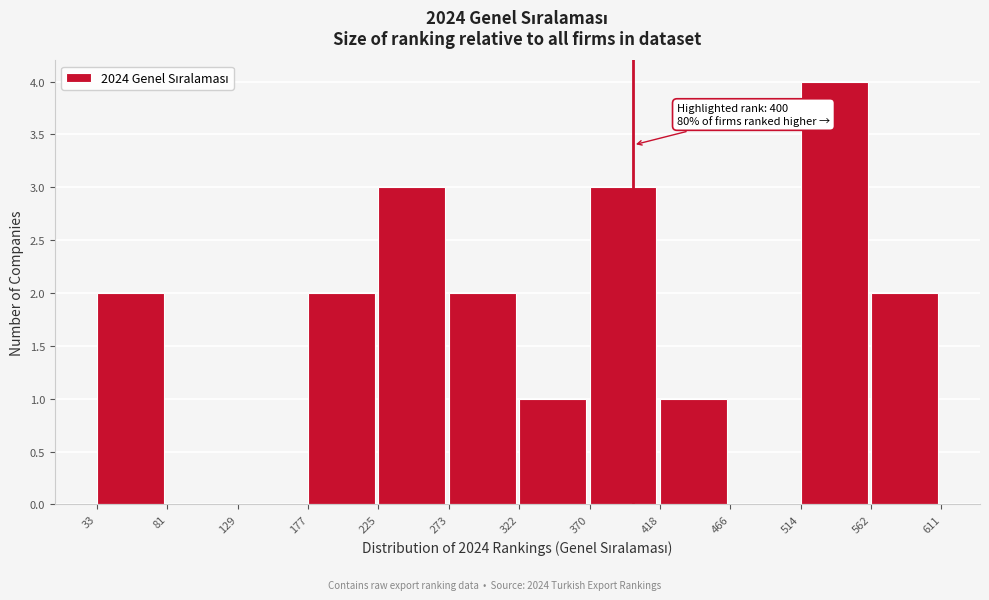

Over which range of the x-axis is the bar tallest?

514 to 562